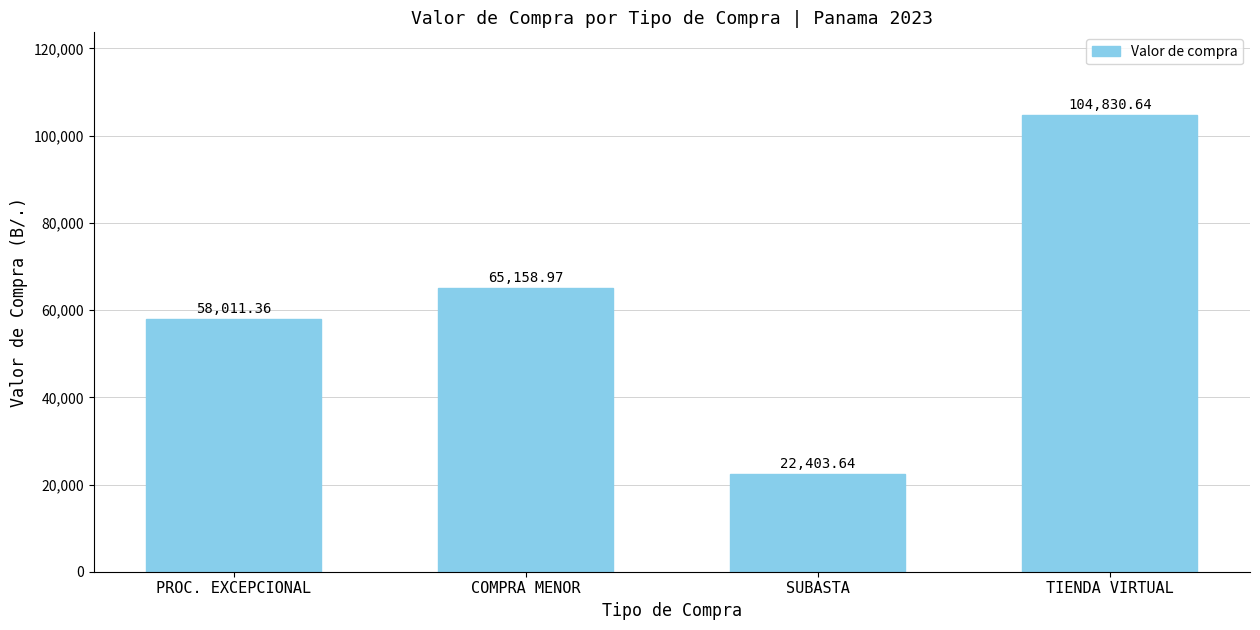

Which category has the lowest value across all series?

SUBASTA